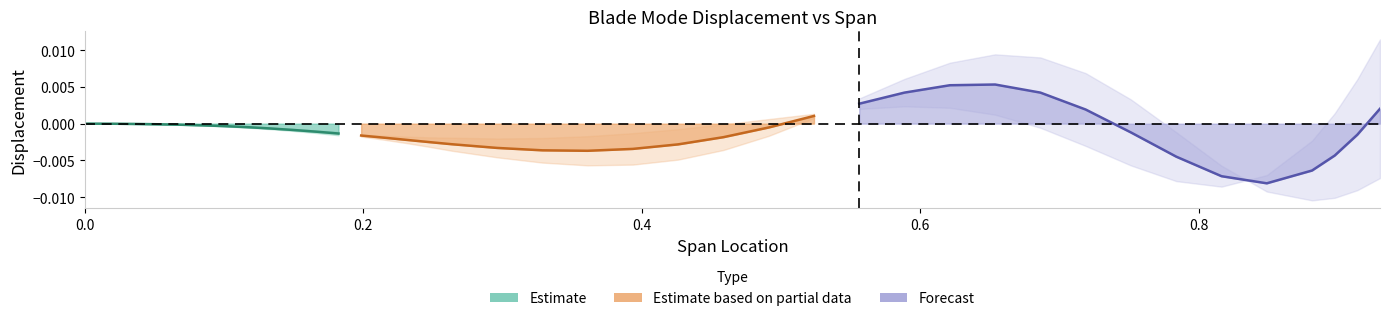

How many data points in flap_disp are less than 0?

30